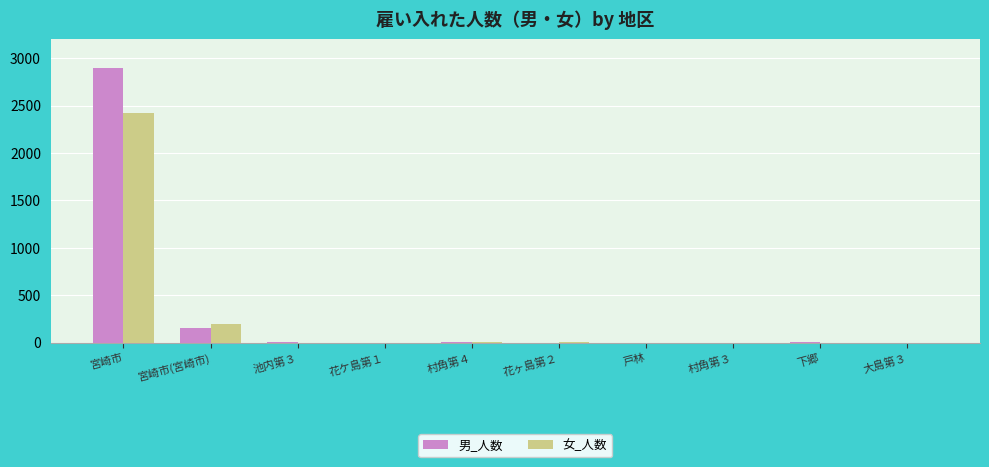

True or false: 男_人数 has a value of 2901 at 宮崎市.

True